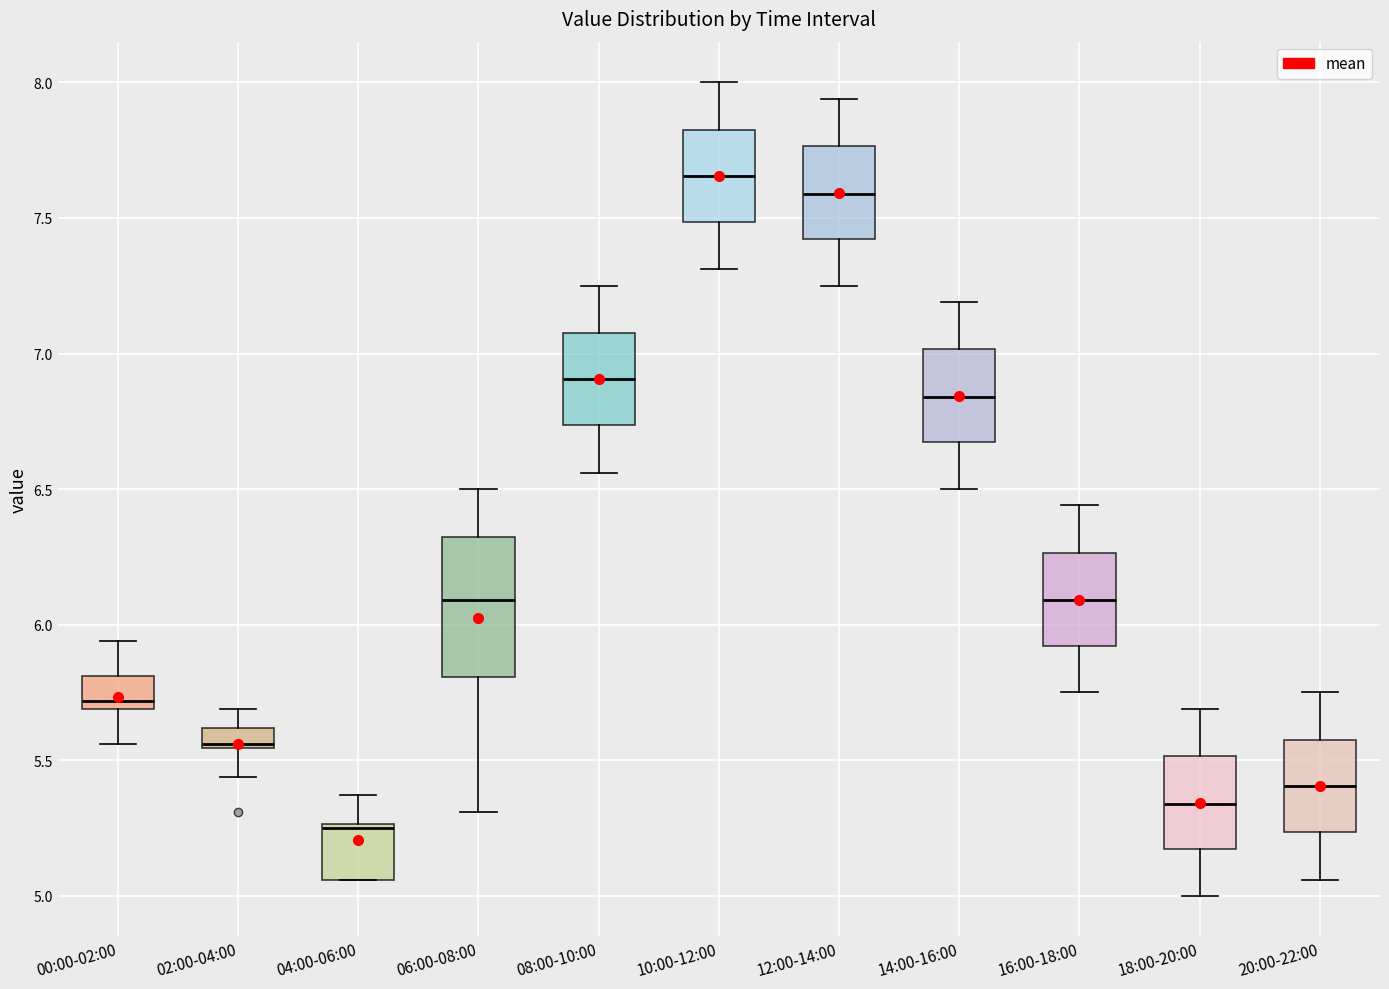

Reading left to right, read every box against the y-axis: the position of its median line, the range the box covers, and the ends of its whiskers. The values are not printed on the chart, so give them approximately, as read against the axis.

00:00-02:00: median 5.70 (just above the box's lower edge), box 5.70 to 5.80, whiskers 5.55 to 5.95
02:00-04:00: median 5.55, box 5.55 to 5.60, whiskers 5.45 to 5.70
04:00-06:00: median 5.25, box 5.05 to 5.25, whiskers 5.05 to 5.35
06:00-08:00: median 6.10, box 5.80 to 6.35, whiskers 5.30 to 6.50
08:00-10:00: median 6.90, box 6.75 to 7.10, whiskers 6.55 to 7.25
10:00-12:00: median 7.65, box 7.50 to 7.85, whiskers 7.30 to 8.00
12:00-14:00: median 7.60, box 7.40 to 7.75, whiskers 7.25 to 7.95
14:00-16:00: median 6.85, box 6.65 to 7.00, whiskers 6.50 to 7.20
16:00-18:00: median 6.10, box 5.90 to 6.25, whiskers 5.75 to 6.45
18:00-20:00: median 5.35, box 5.15 to 5.50, whiskers 5.00 to 5.70
20:00-22:00: median 5.40, box 5.25 to 5.60, whiskers 5.05 to 5.75